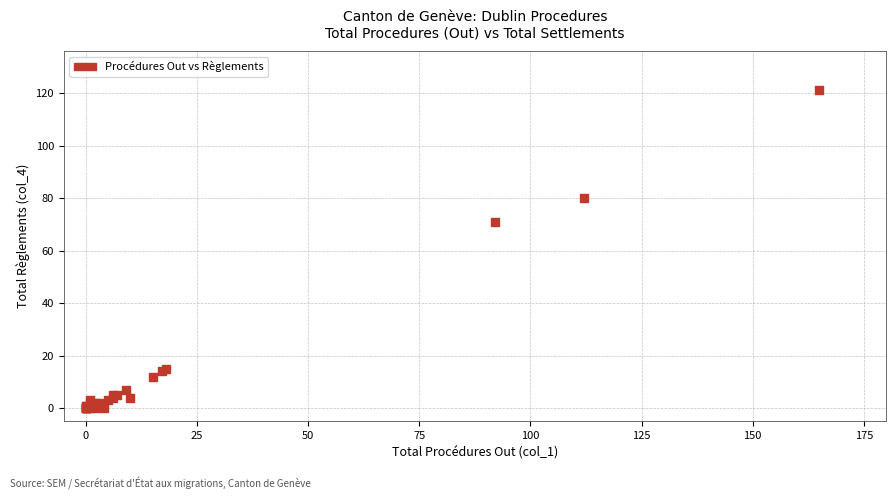

What Y value in the scatter plot is closest to 60?

71